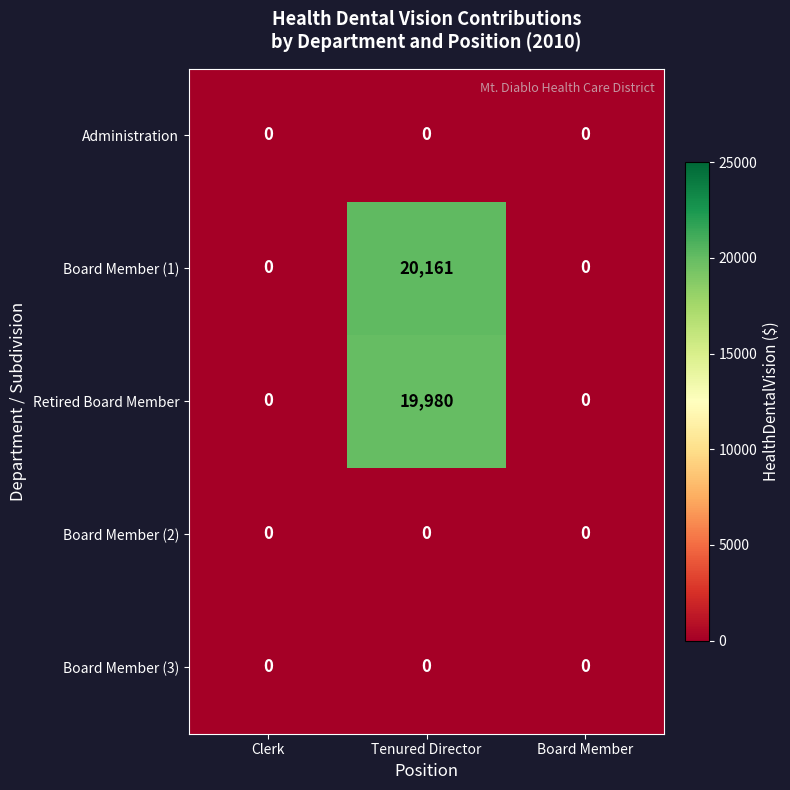

Which series has the largest range (max minus min)?

Board Member (1)